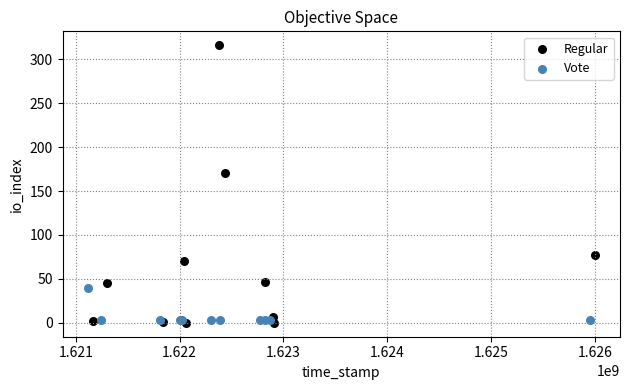

Which series has the widest spread of Y values?

Regular